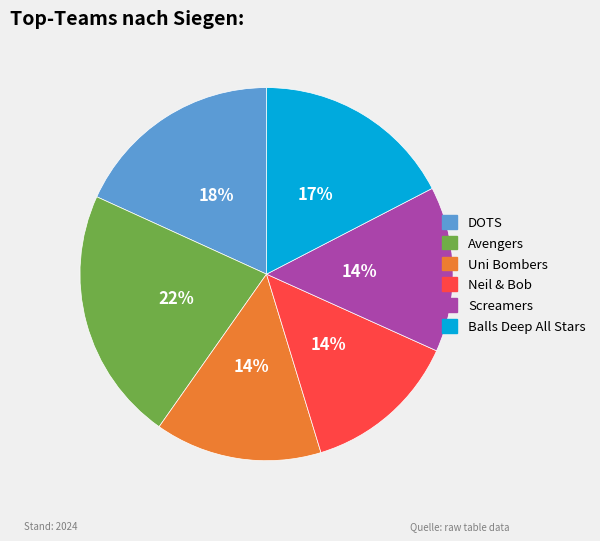

True or false: Uni Bombers accounts for 14% of the total.

True